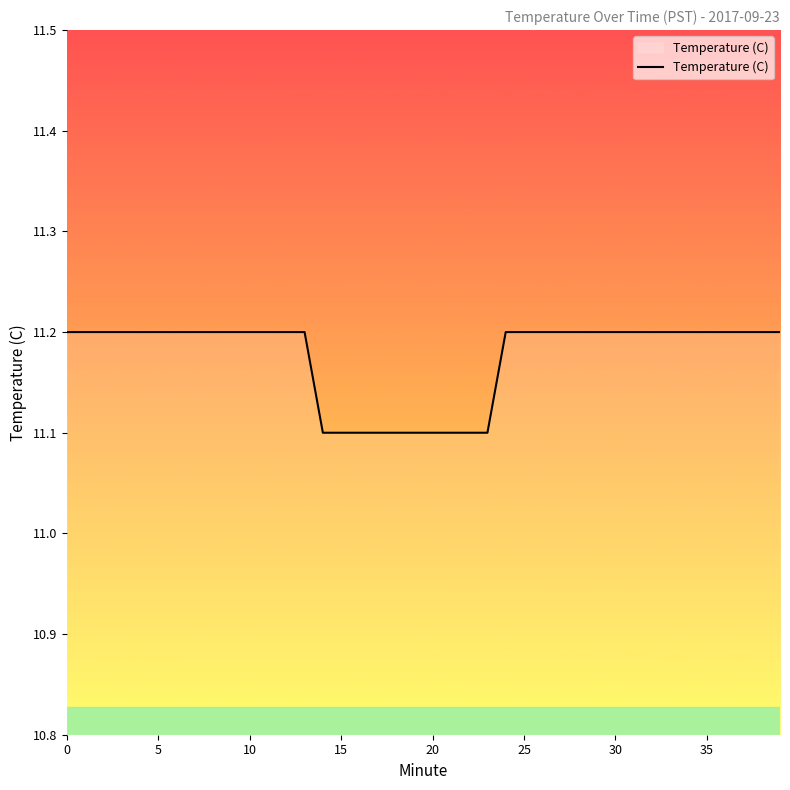

What is the minimum value shown in the chart?

11.1